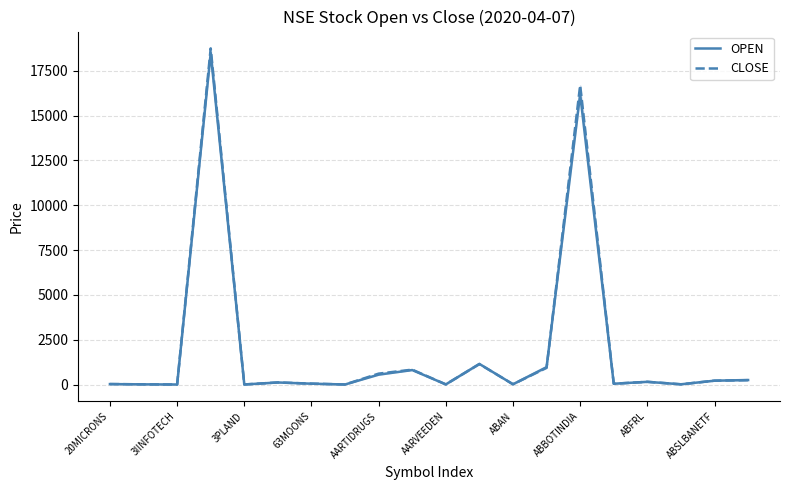

Rank the series by their maximum value, from highest to lowest.

CLOSE, OPEN